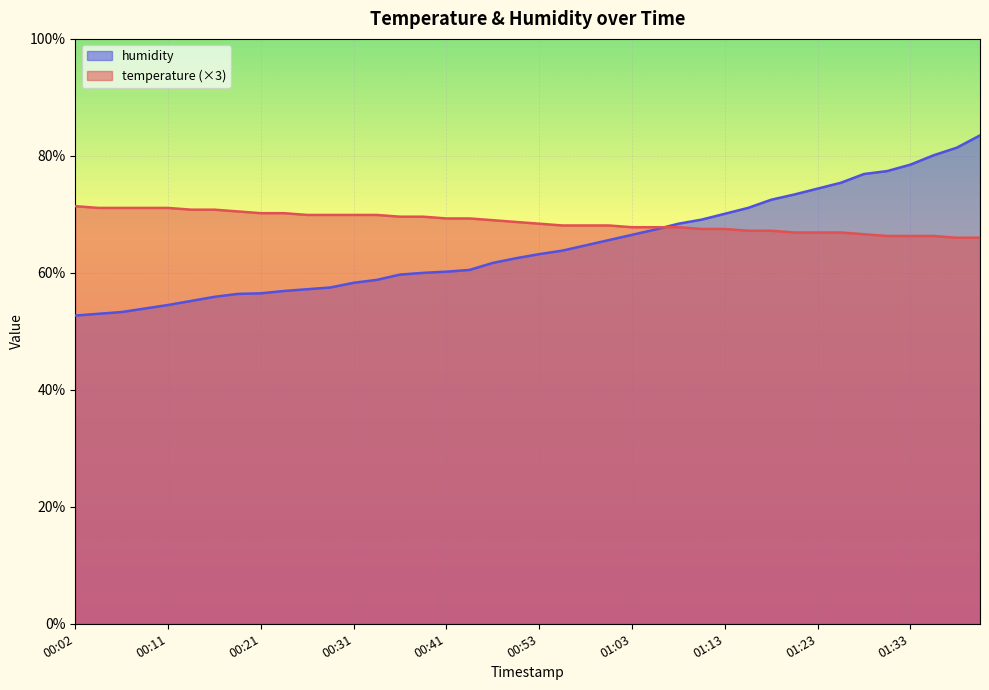

At how many categories does at least one series exceed 78?

4